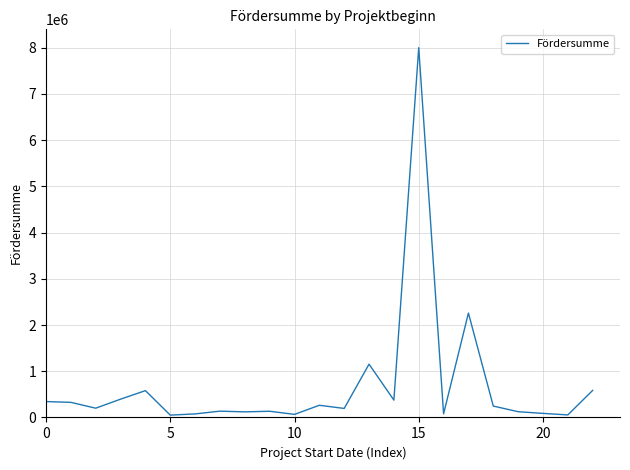

What is the difference between the maximum and minimum values?

7948708